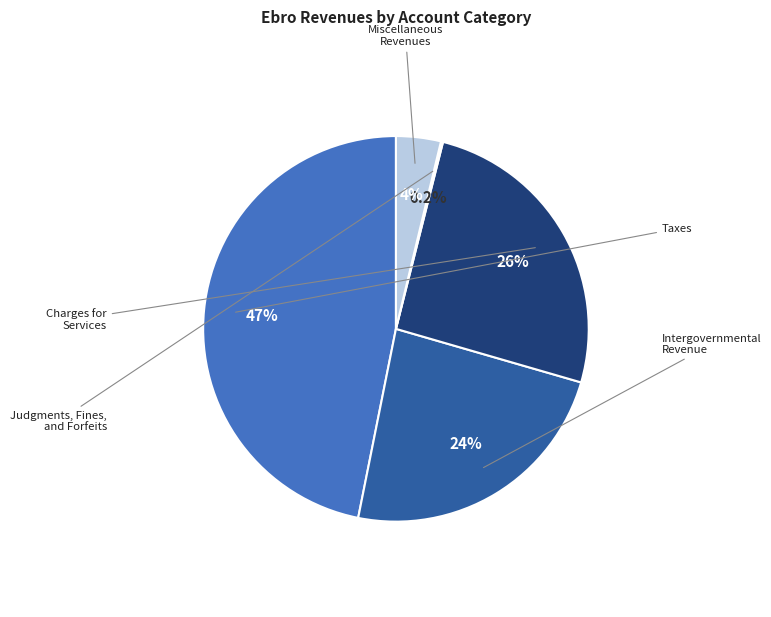

Does any single category account for the majority?

No